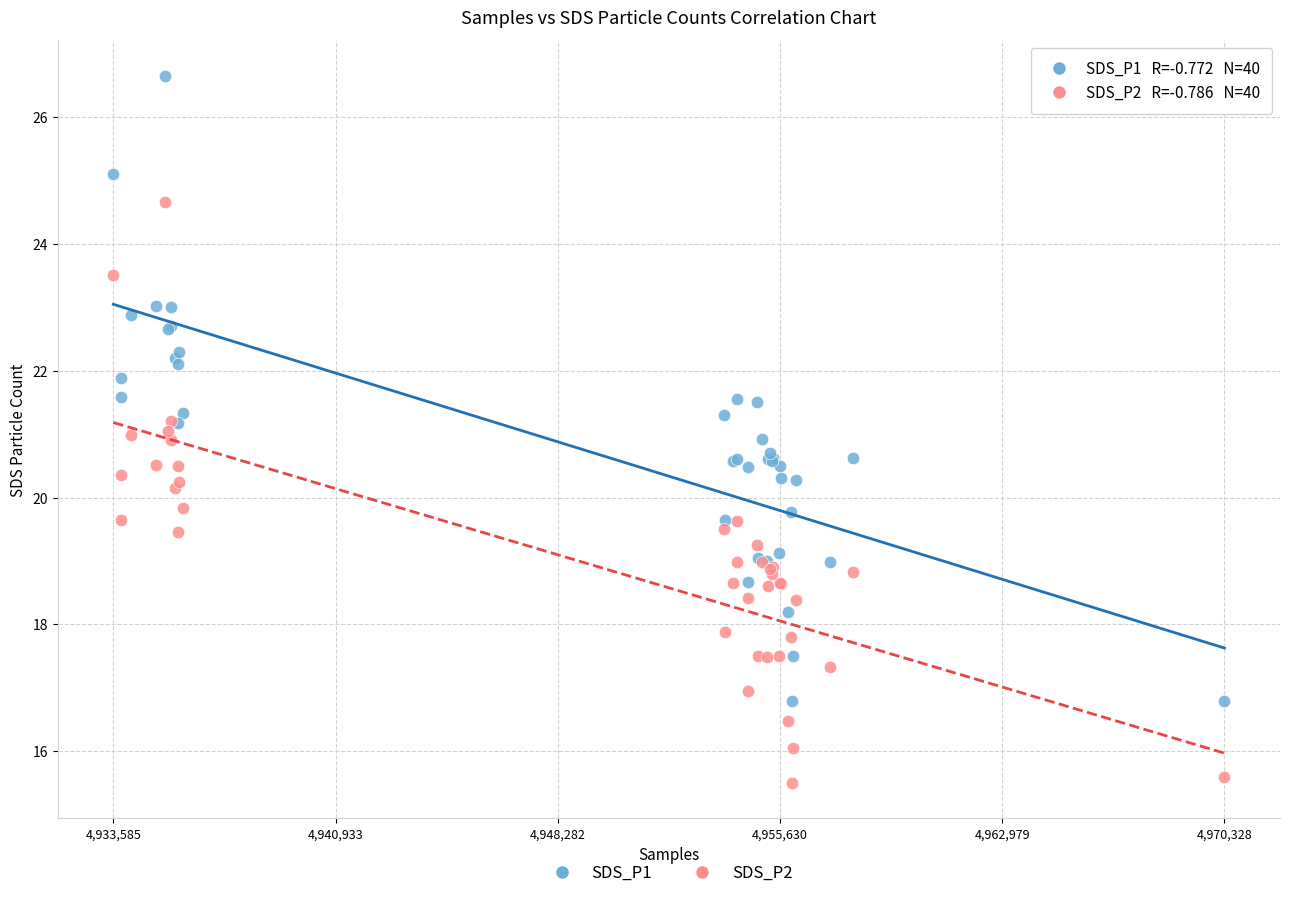

Which series has the widest spread of Y values?

SDS_P1